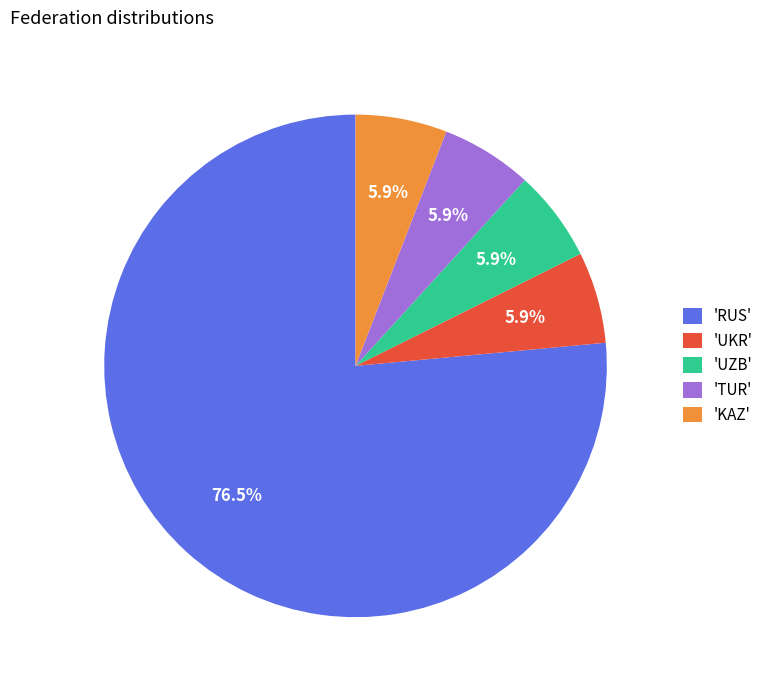

What is the ratio of the value at 'TUR' to the value at 'UKR'?

1.0